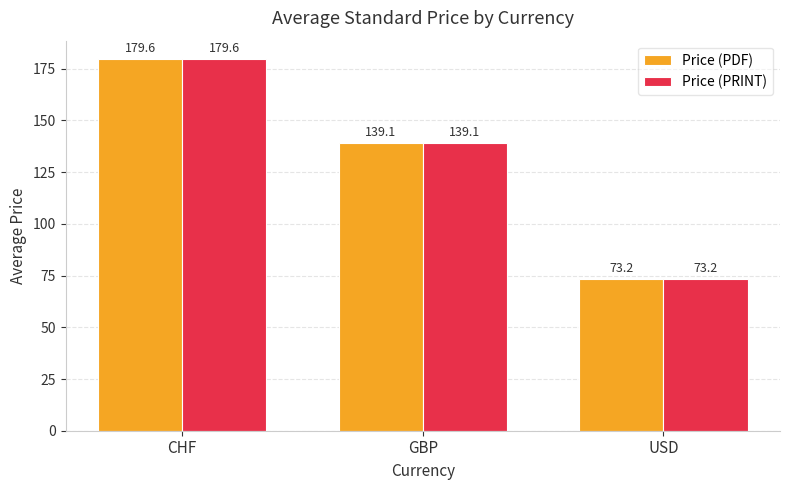

At which category is the sum across all series the highest?

CHF